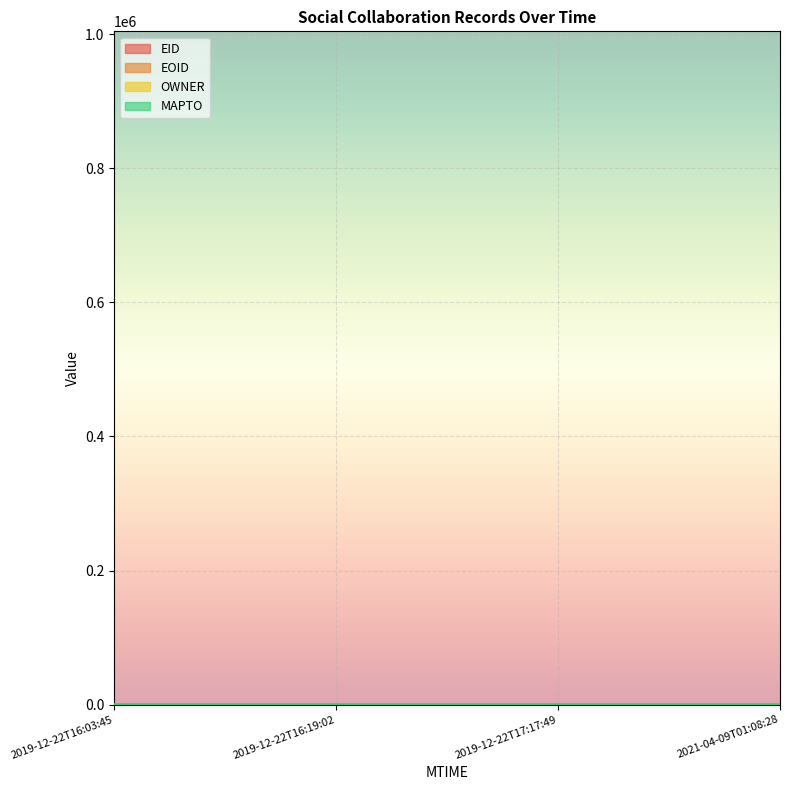

True or false: EID and EOID cross at least once.

False